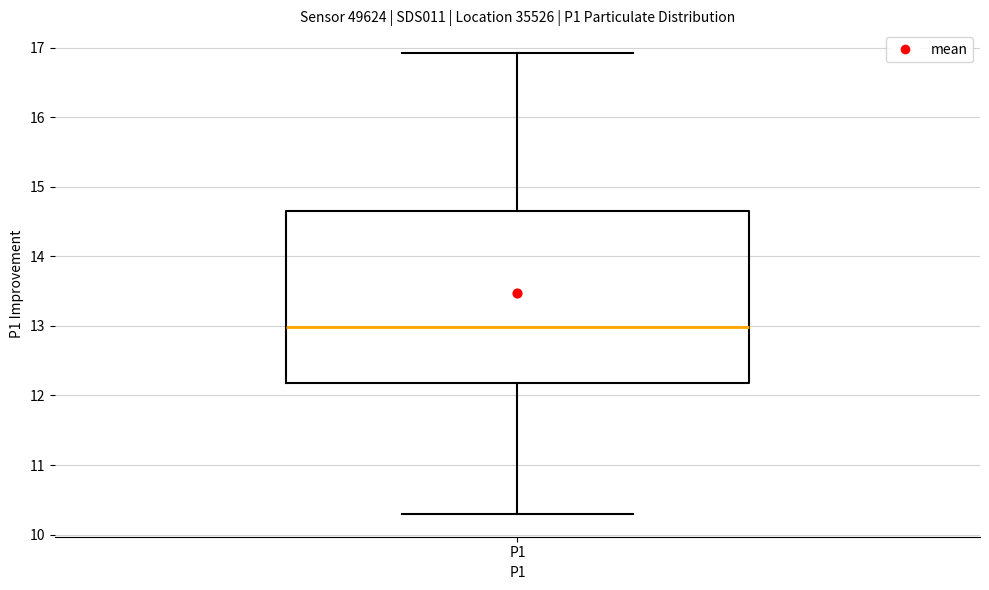

Transcribe this box plot: give where the median line is, the range the box spans, and where the two whiskers end, as read against the y-axis. The values are not printed on the chart, so give them approximately, as read against the axis.

median 13.0, box 12.2 to 14.7, whiskers 10.3 to 16.9